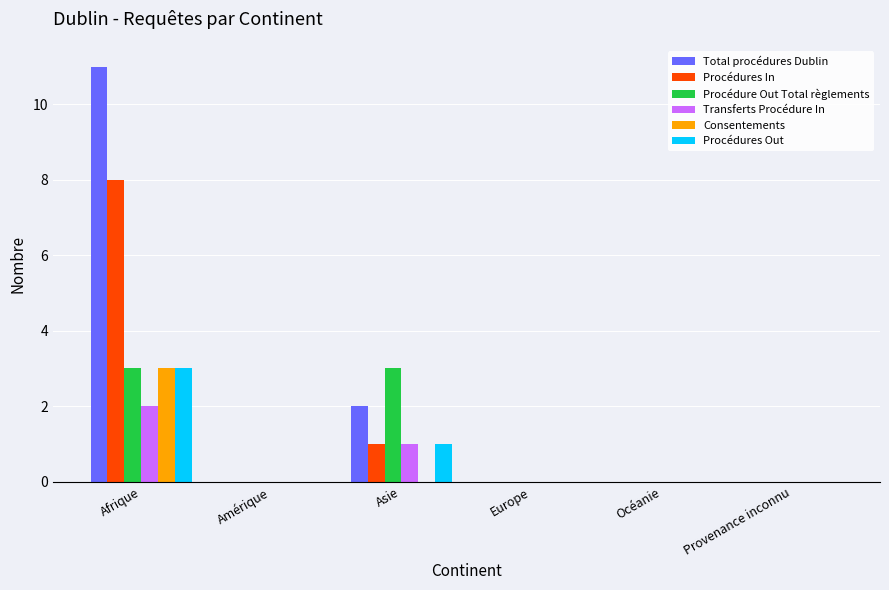

What are all the series names shown in the legend?

Total procédures Dublin, Procédures In, Procédure Out Total règlements, Transferts Procédure In, Consentements, Procédures Out